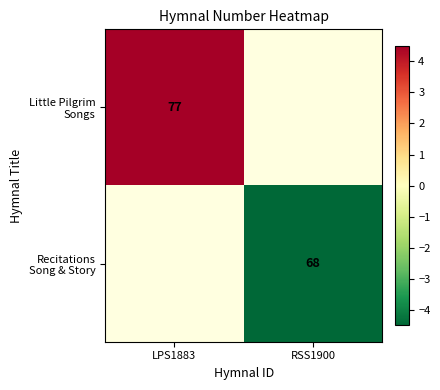

True or false: Little Pilgrim Songs has a value of 2.7 at LPS1883.

False